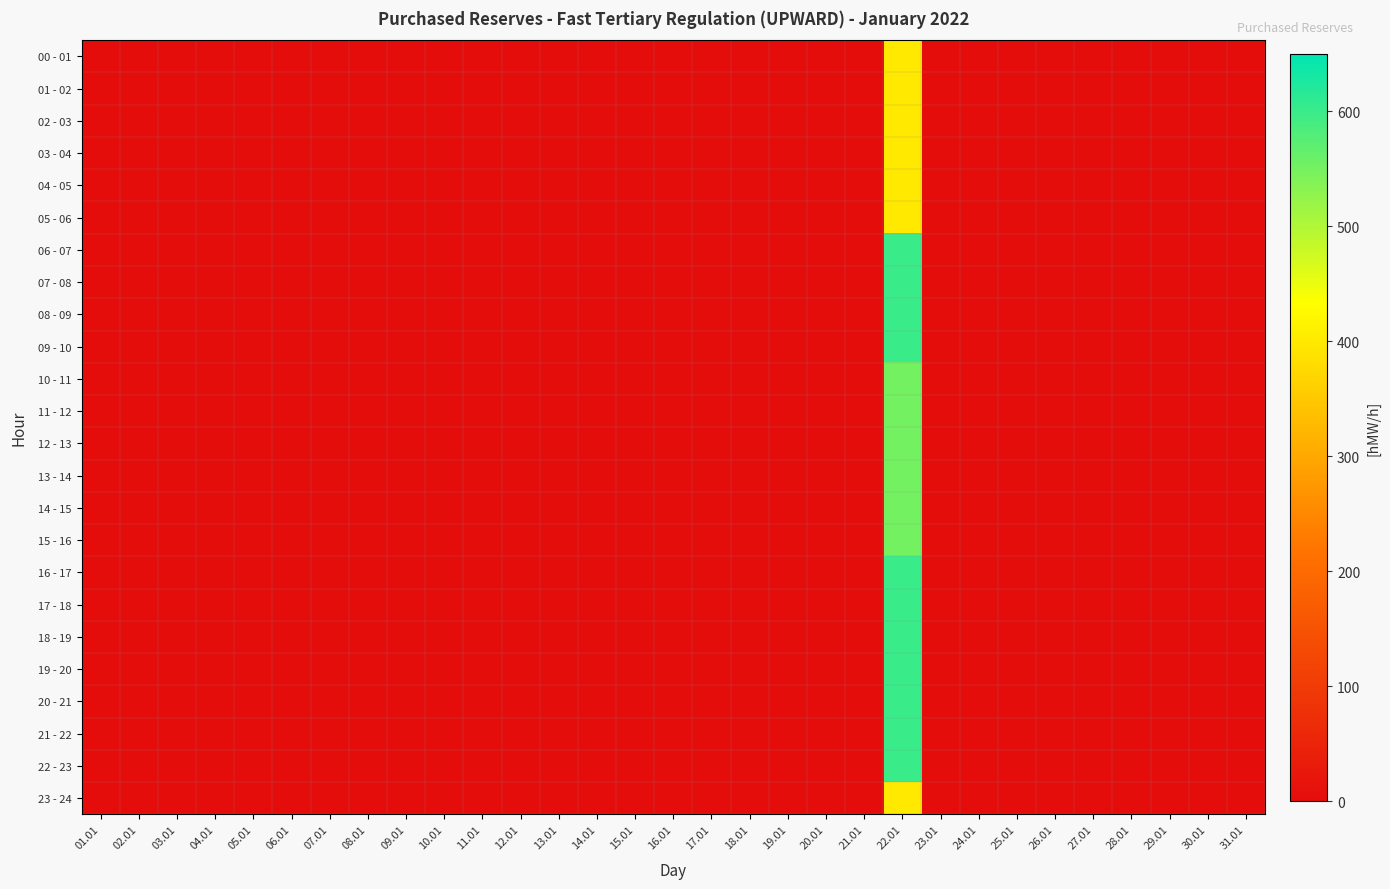

Which series has the largest range (max minus min)?

06 - 07